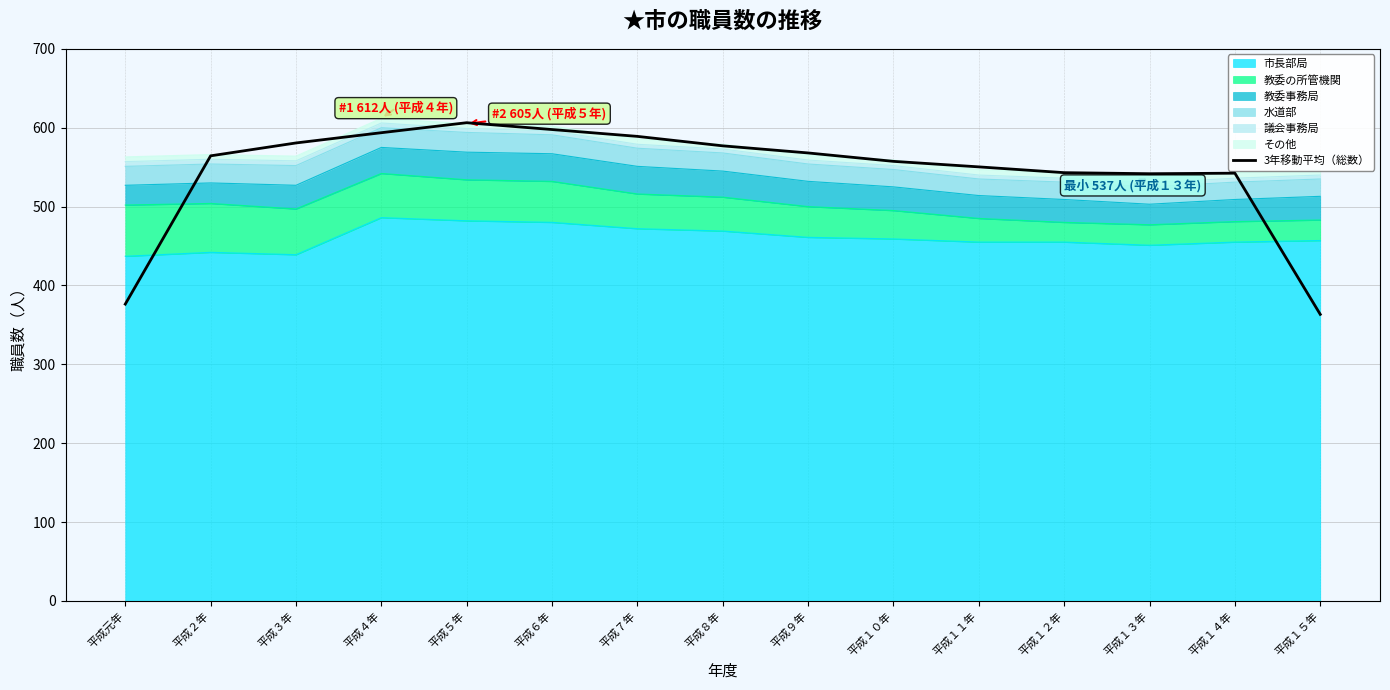

At which category does the data reach its first local peak?

平成５年